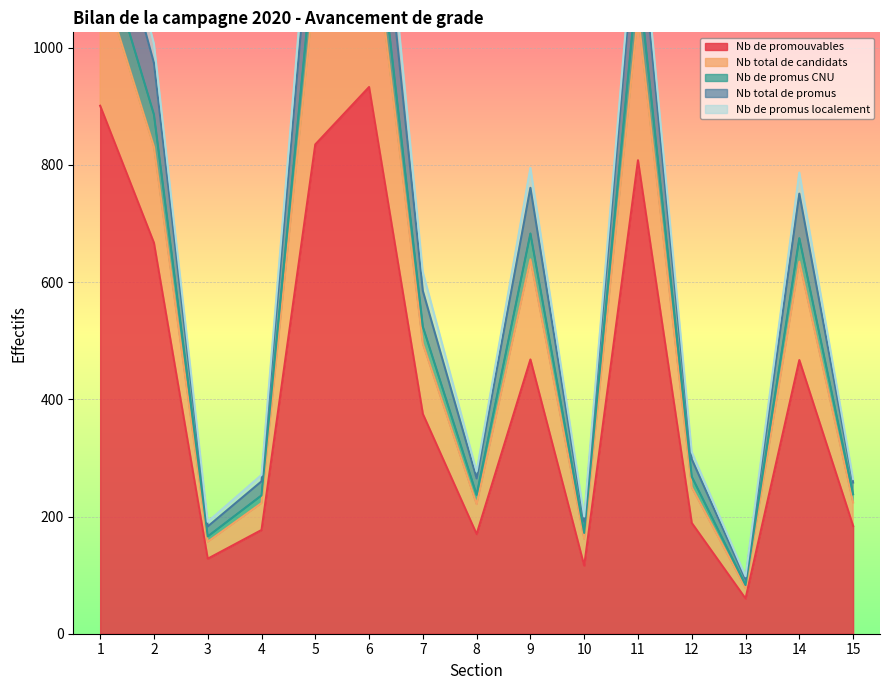

At which category is the sum across all series the highest?

6